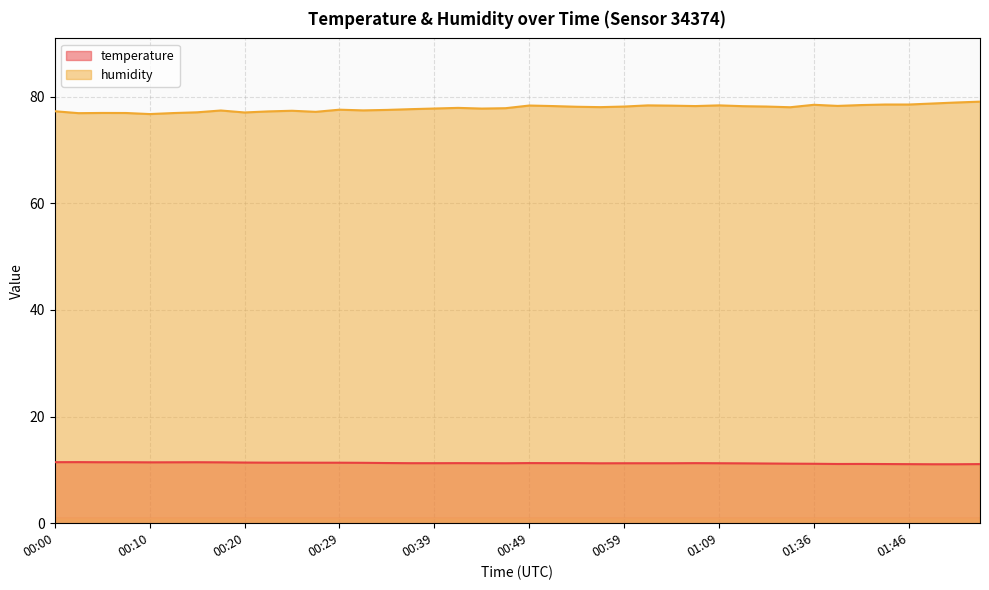

How many series are shown in this chart?

2